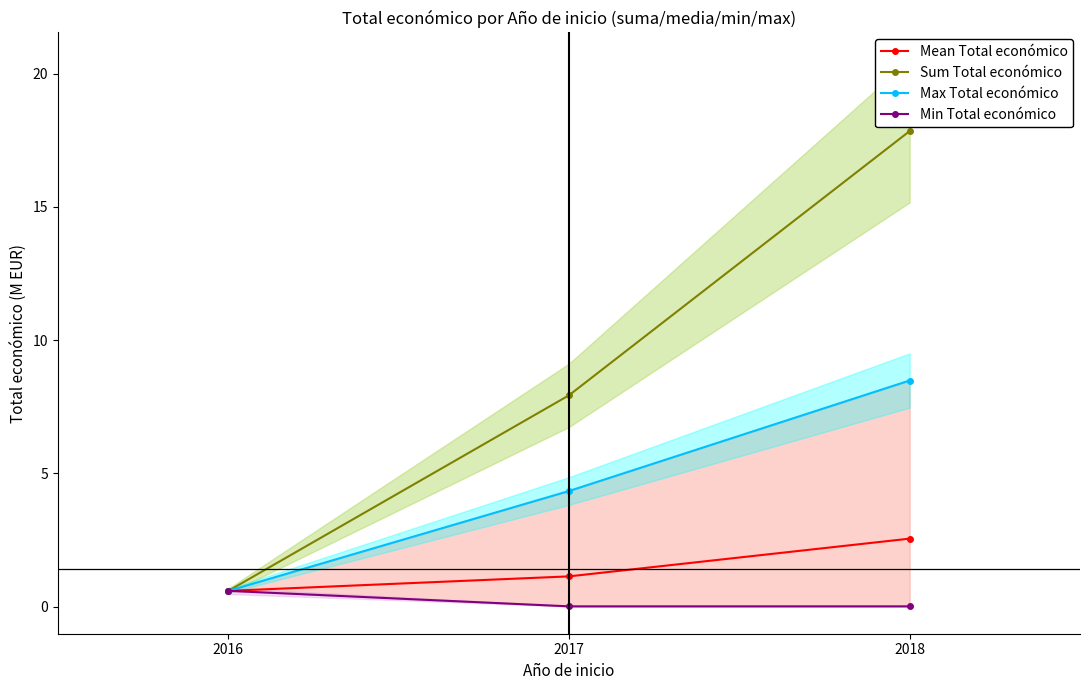

At which category is the sum across all series the highest?

2018